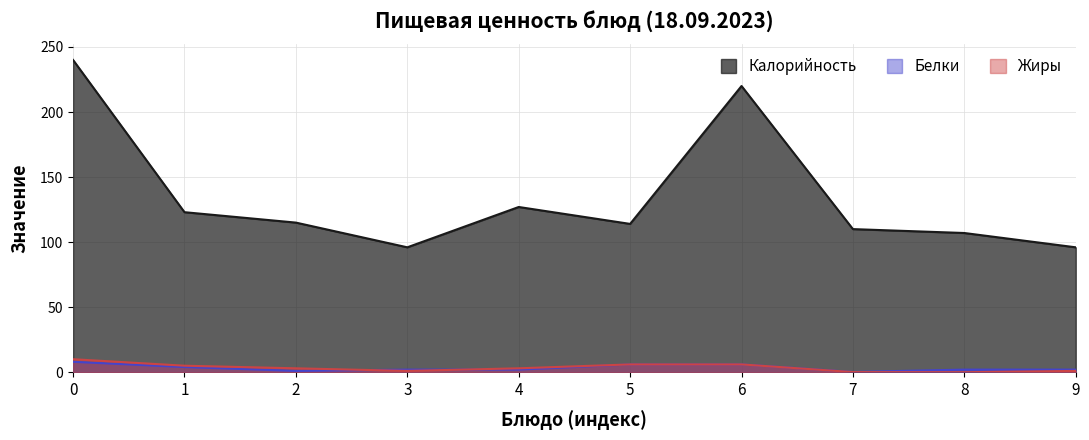

What is the sum of the Жиры values at 6 and 2?

9.0